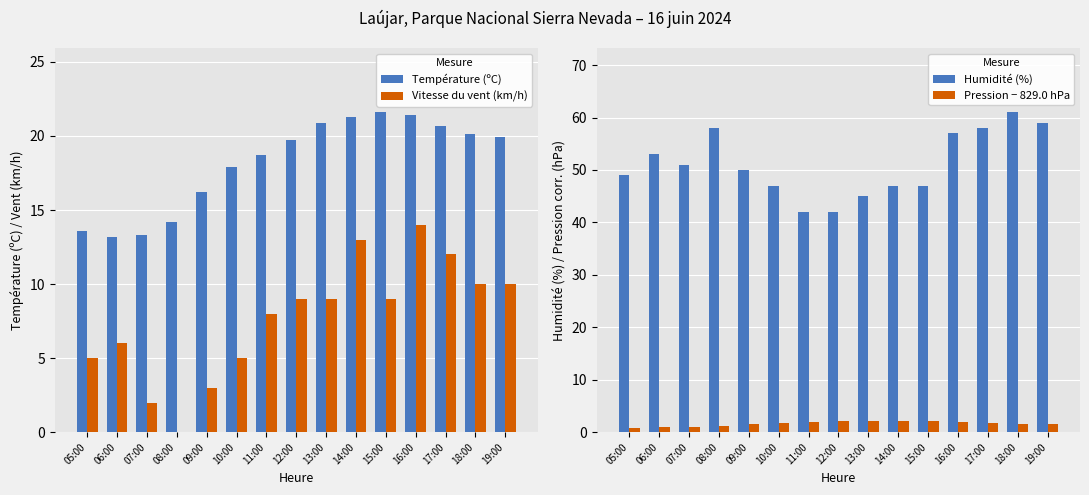

How many bars are there in each group?

4